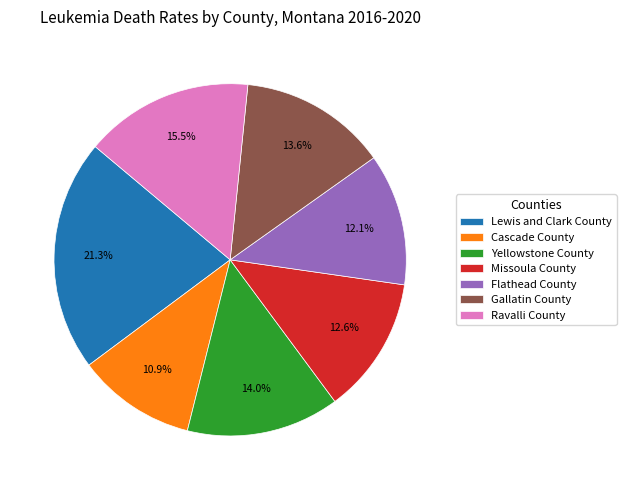

Between Gallatin County and Ravalli County, which is larger?

Ravalli County